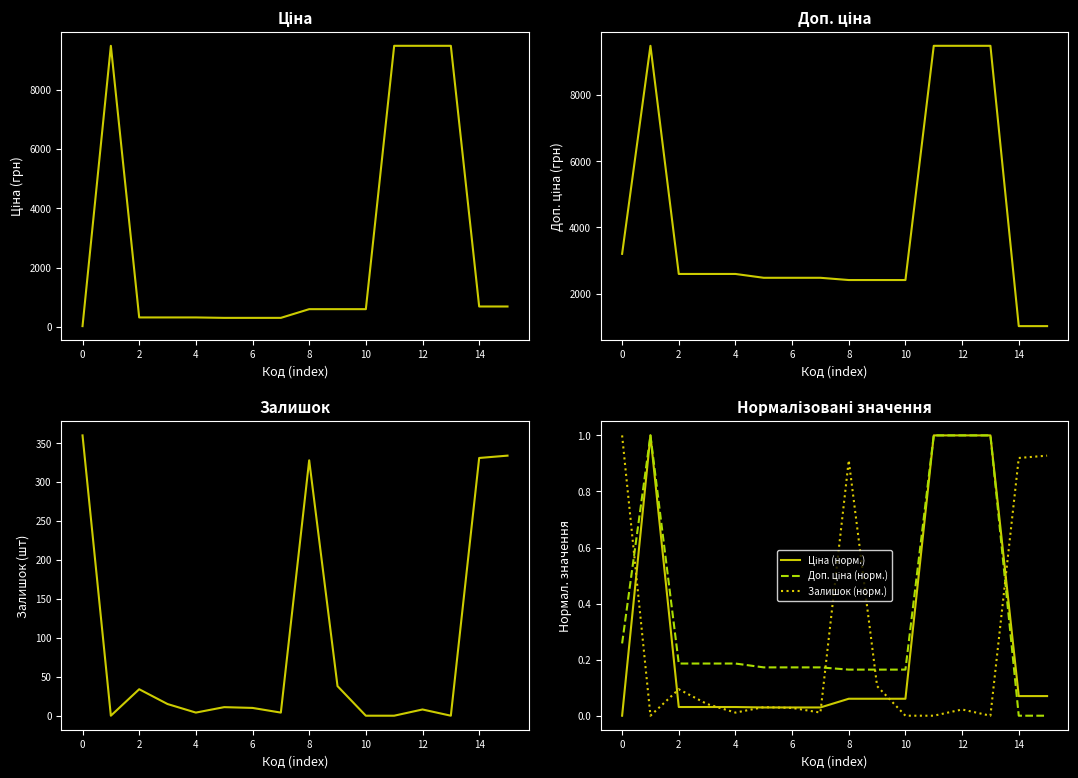

List the series in order of their peak value, highest first.

Ціна, Доп. ціна, Залишок, Ціна (норм.), Доп. ціна (норм.), Залишок (норм.)